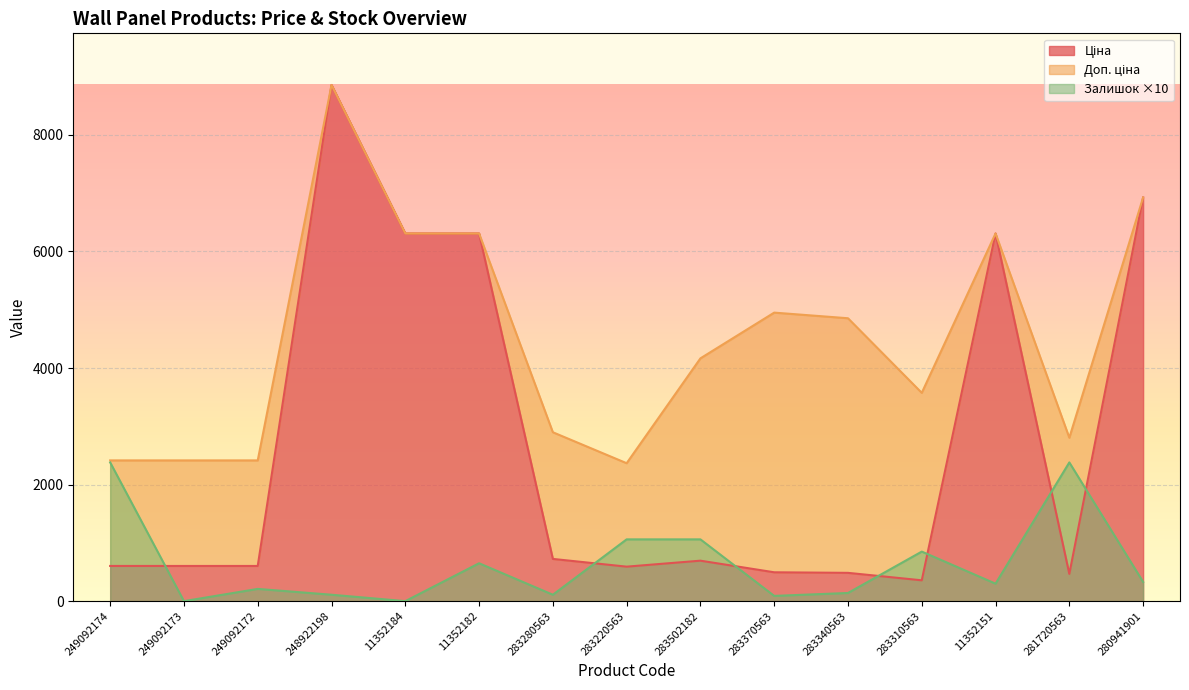

Which category has the lowest value across all series?

249092173